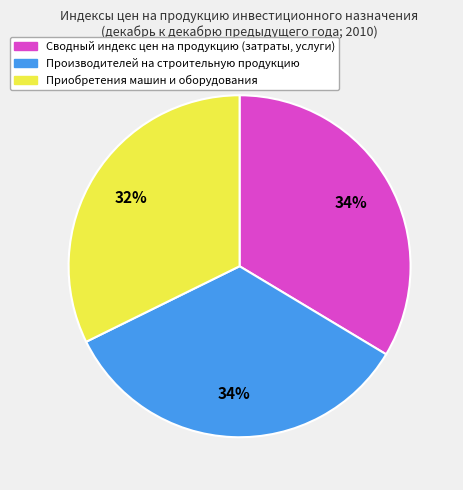

Which has a higher value, Приобретения машин и оборудования or Сводный индекс цен на продукцию (затраты, услуги)?

Сводный индекс цен на продукцию (затраты, услуги)